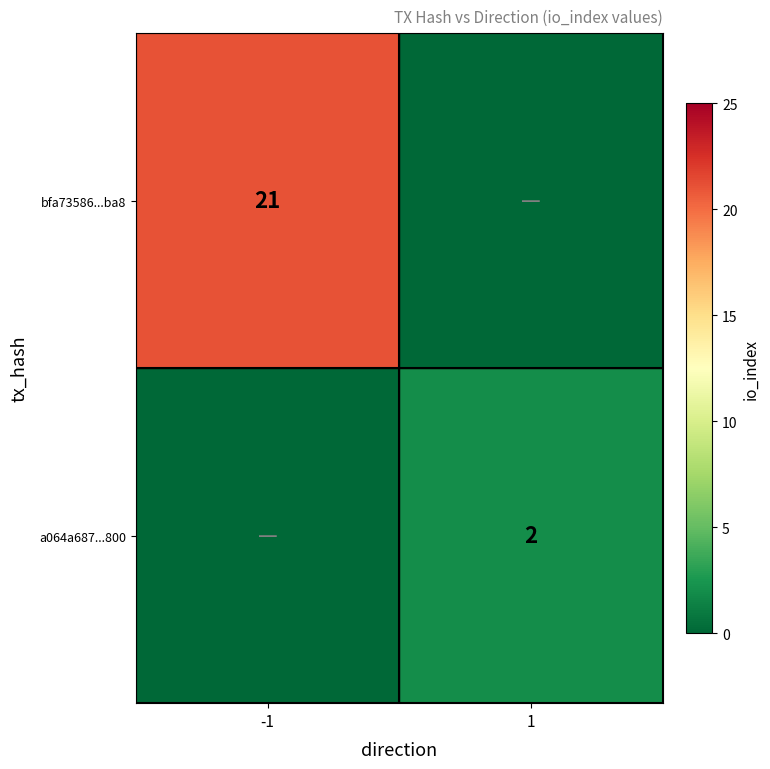

The bfa73586...ba8 series shows 21 at -1. True or false?

True